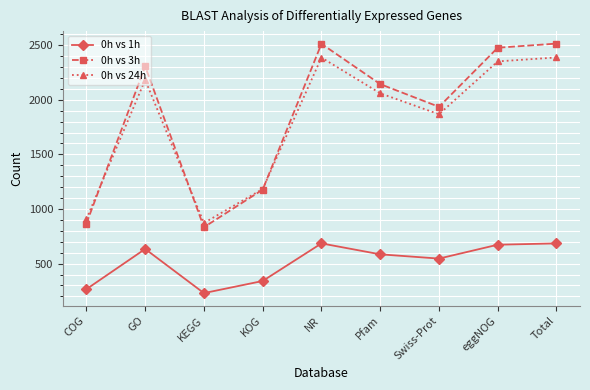

What position from the left is COG?

1